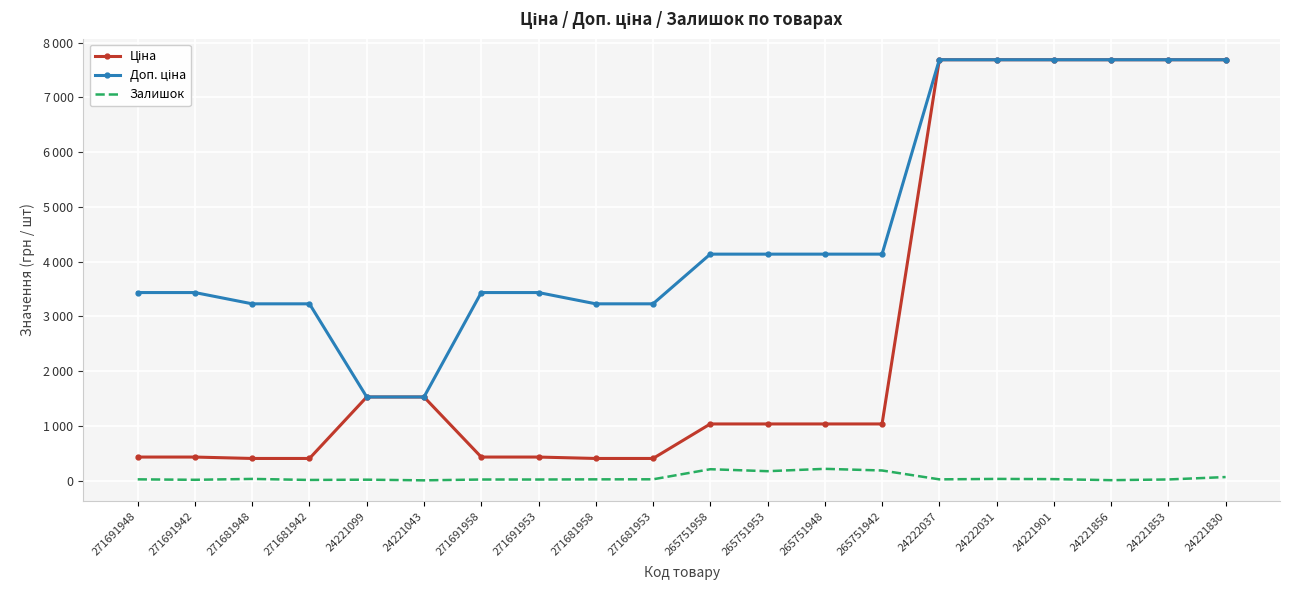

What is the difference between the highest and lowest values at 271691942?

3420.6